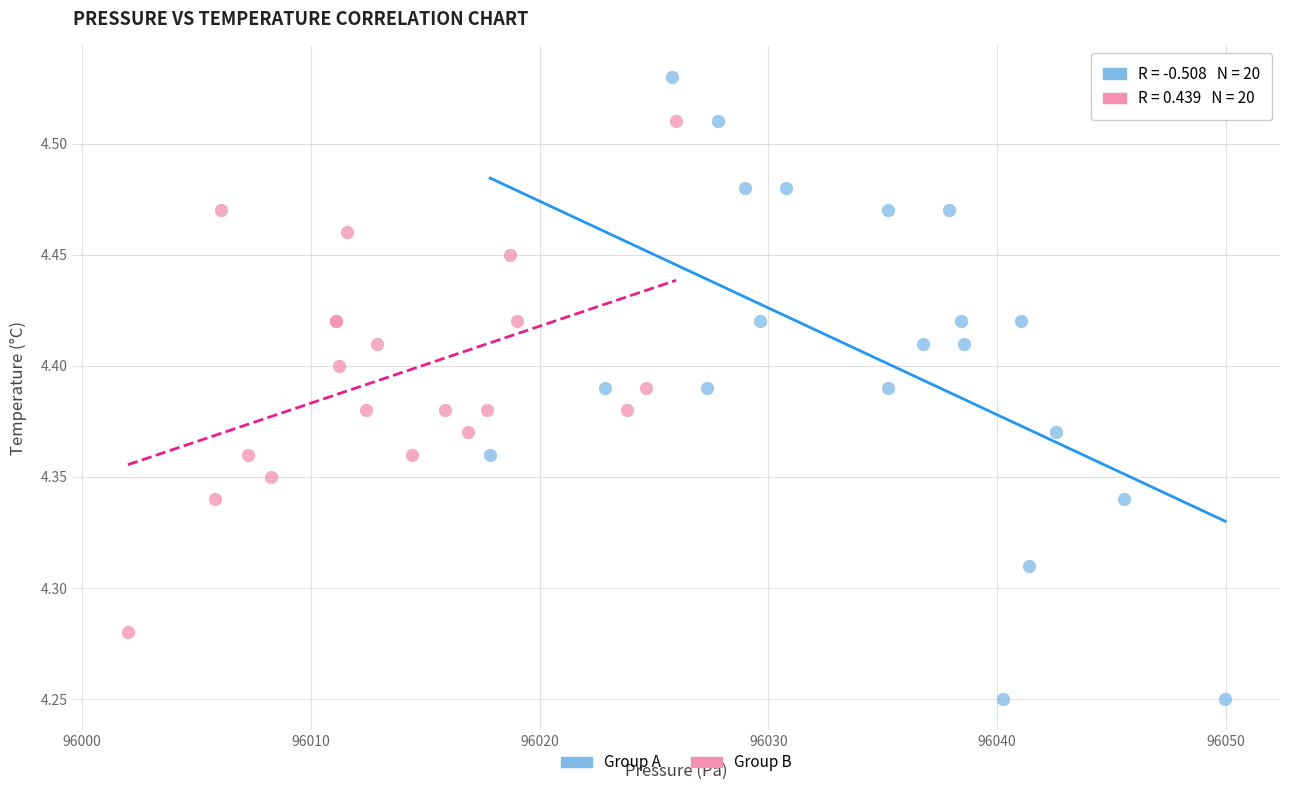

Which series reaches the minimum Y coordinate?

Group A